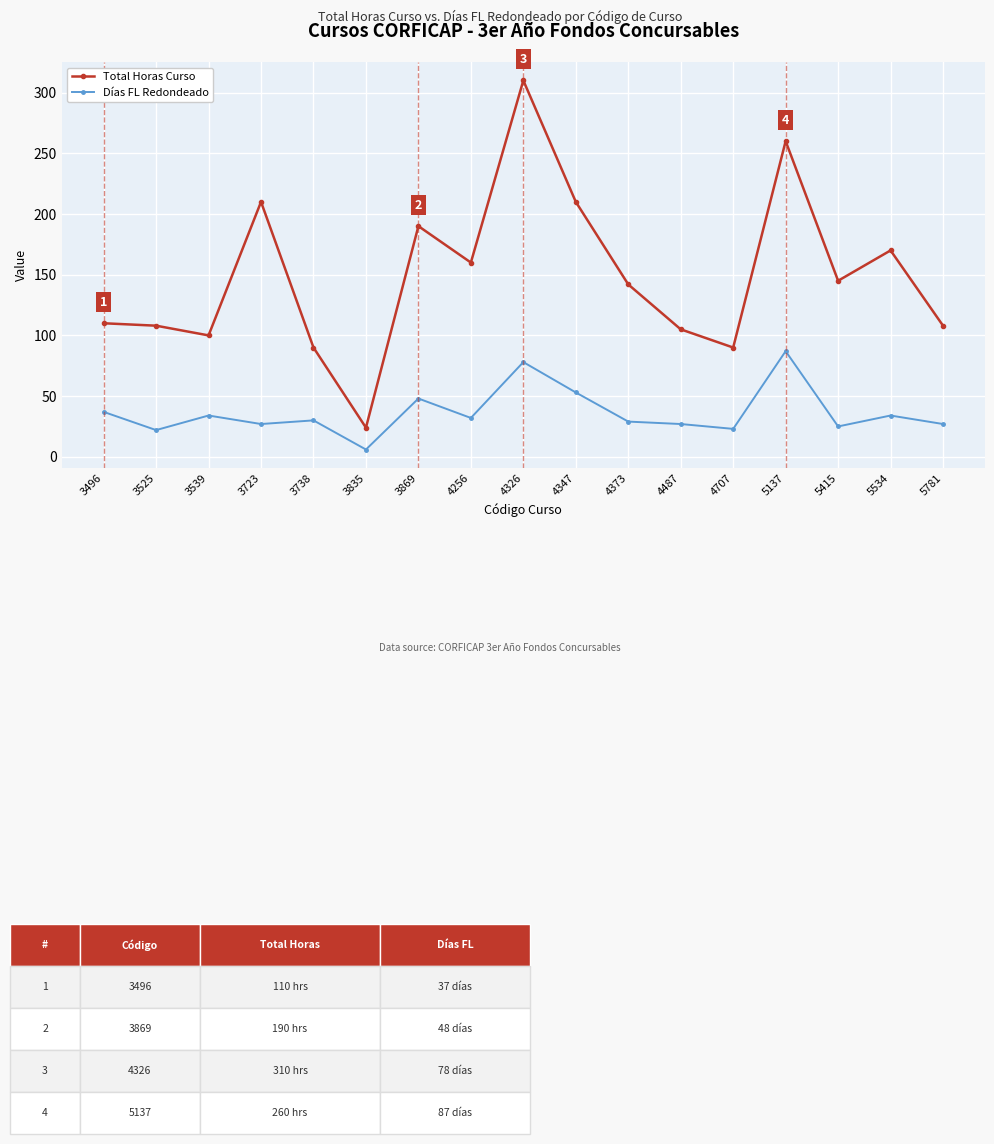

Which series has the largest range (max minus min)?

Total Horas Curso